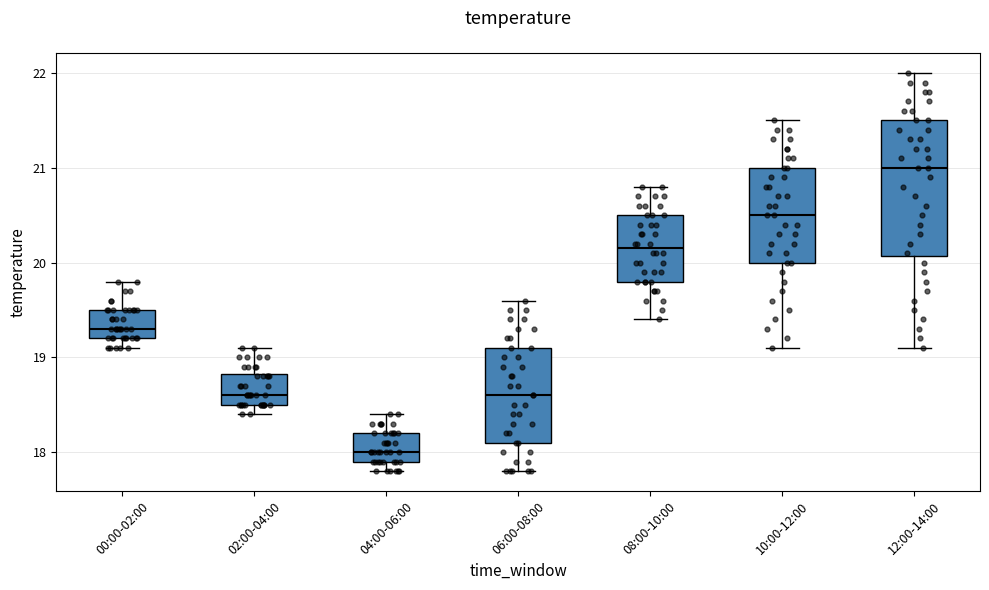

Where is the upper edge of the box for 02:00-04:00 on the y-axis? The values are not printed on the chart, so give them approximately, as read against the axis.

18.8